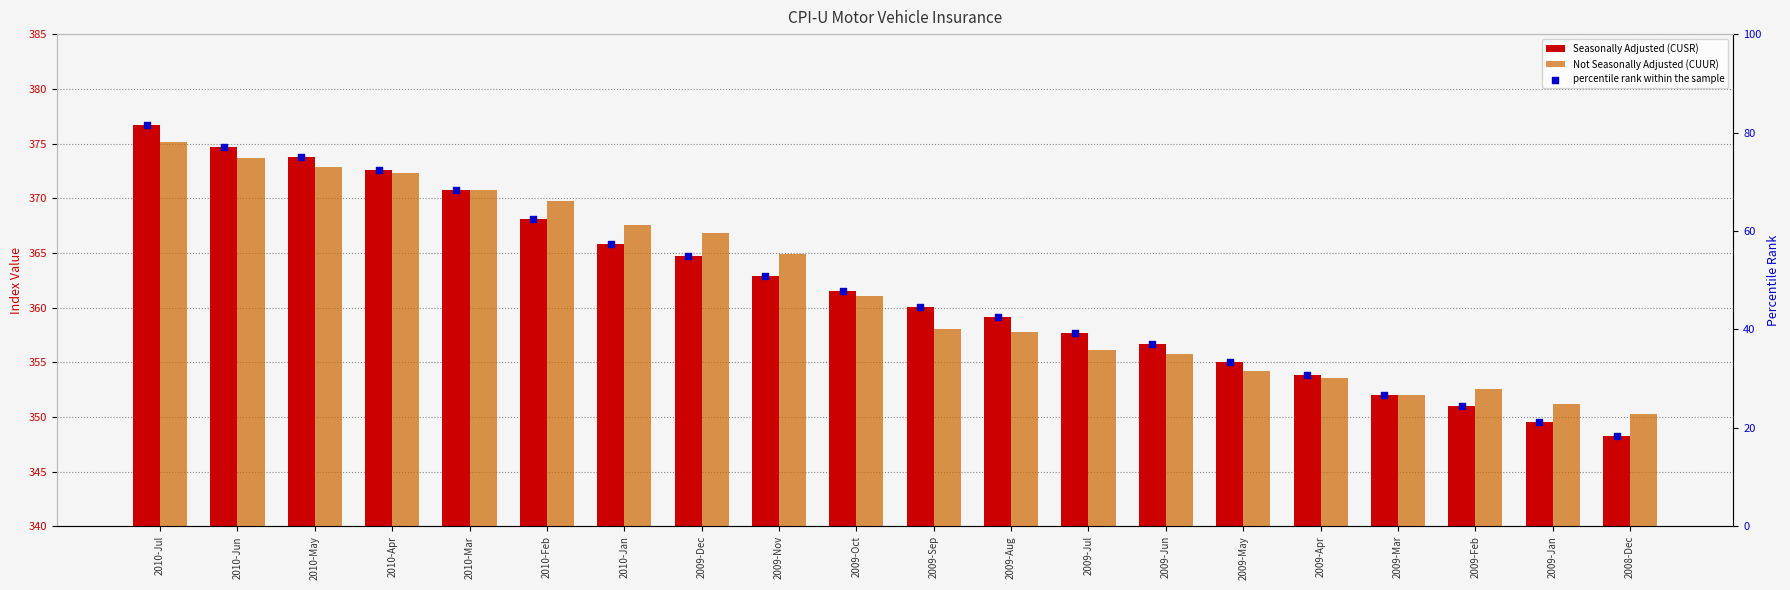

Which series has the largest total across all categories?

Not Seasonally Adjusted (CUUR)